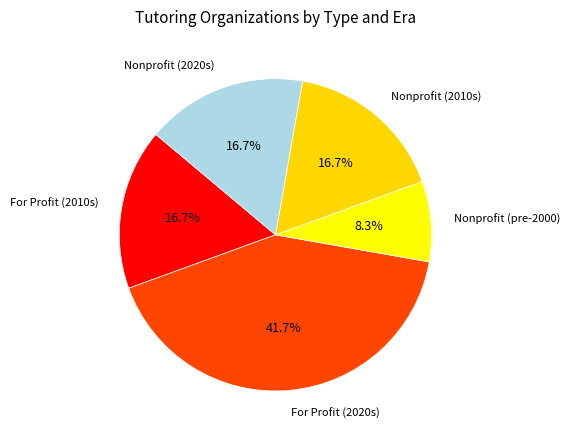

Is there any slice that represents more than half of the pie?

No